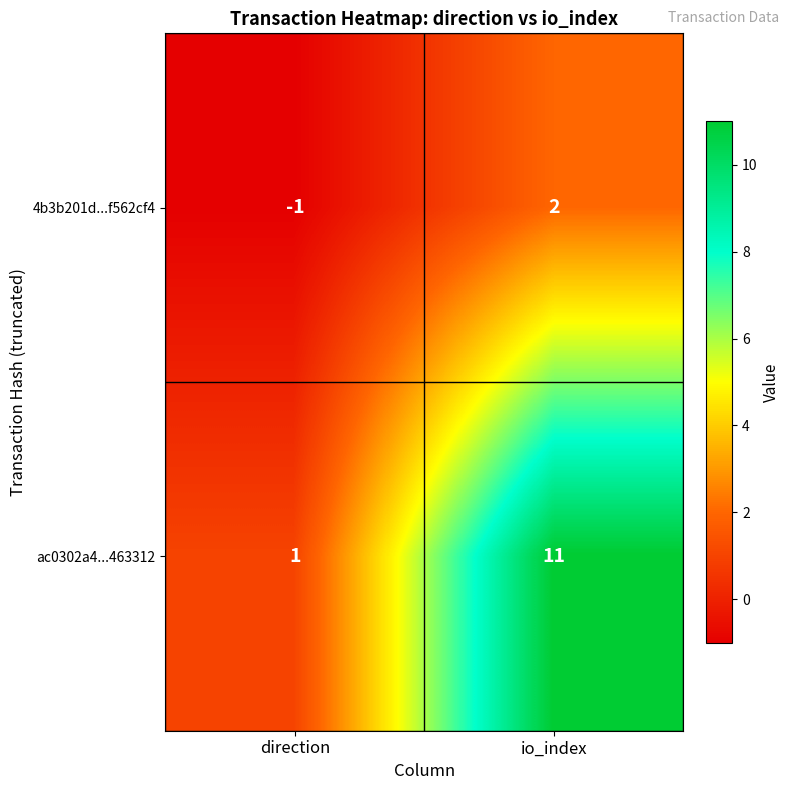

What is the average value of the ac0302a4...463312 series?

6